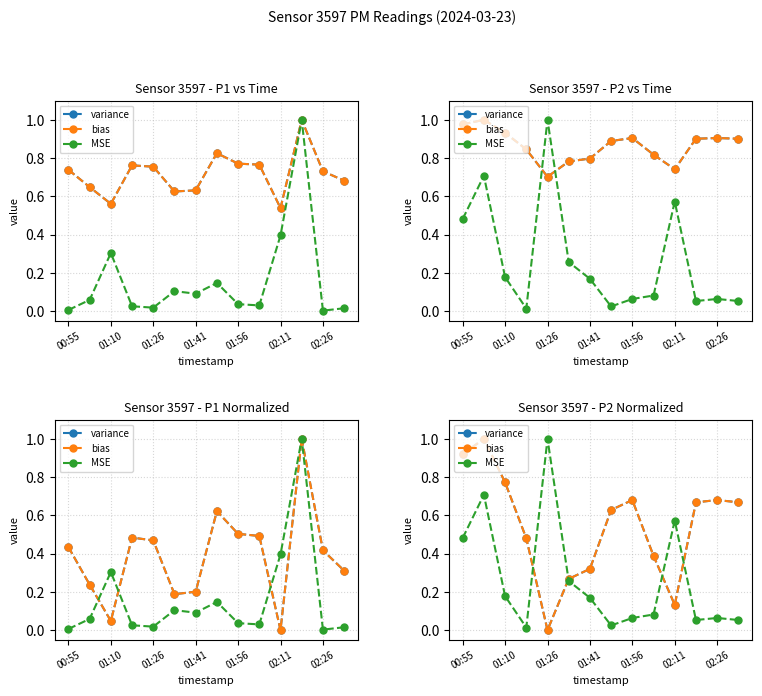

True or false: MSE has more than 2 interior local peaks.

True